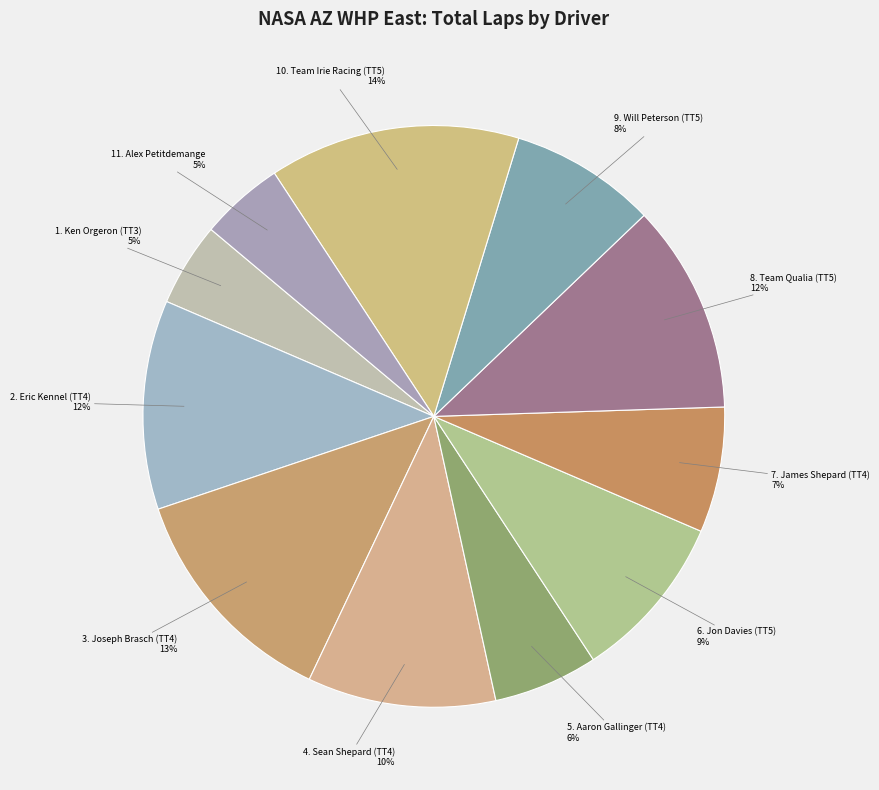

Is there any slice that represents more than half of the pie?

No